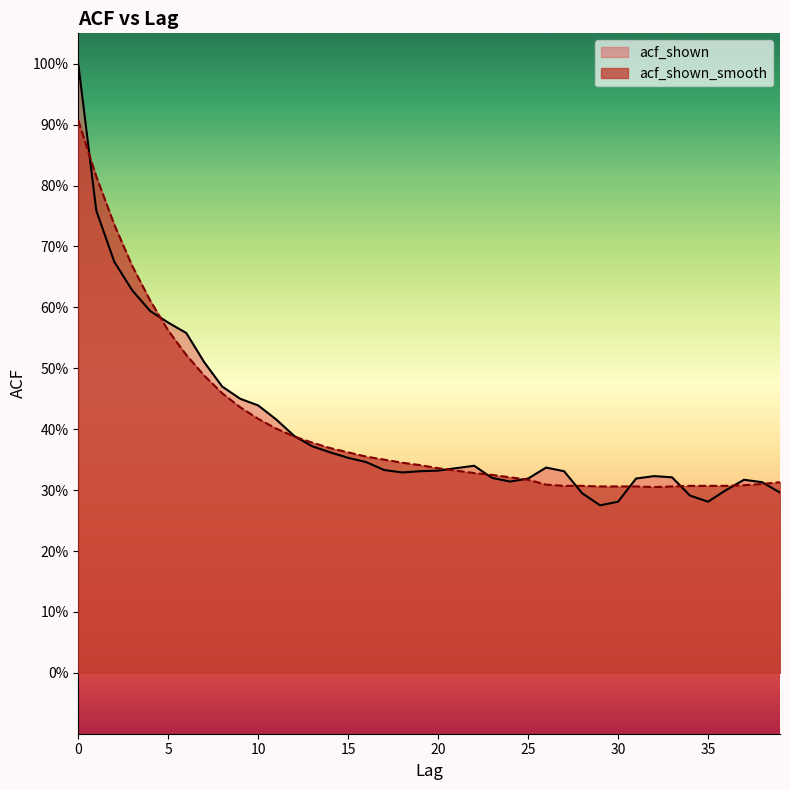

Between 17 and 39, which series saw the biggest shift?

acf_shown